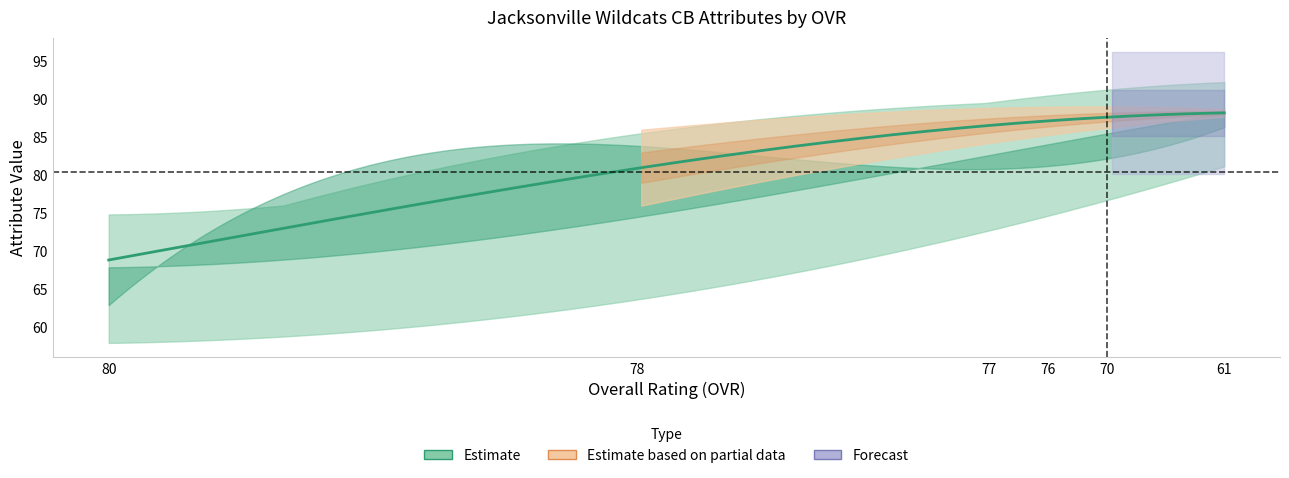

What is the sum of all agility values?

496.0